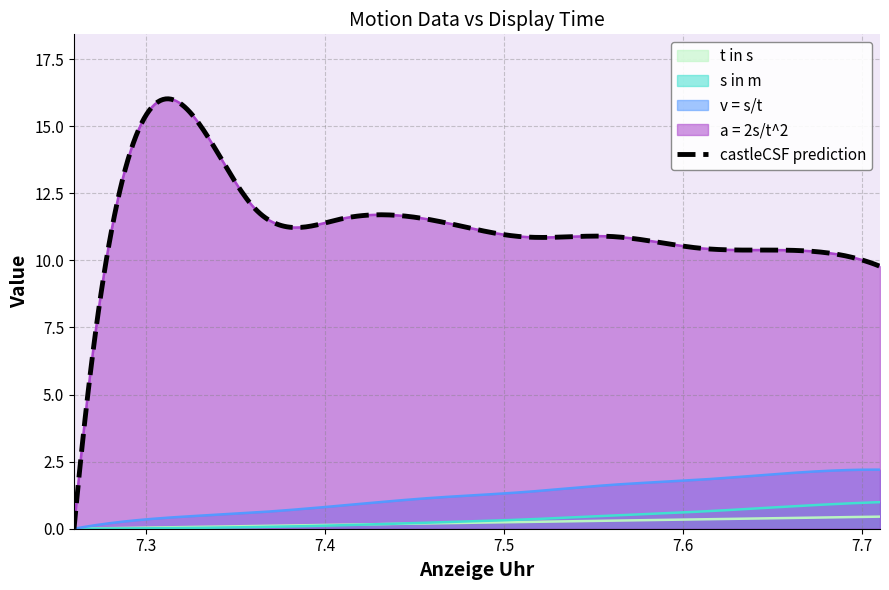

Where does the v = s/t series first go above 1?

7.46